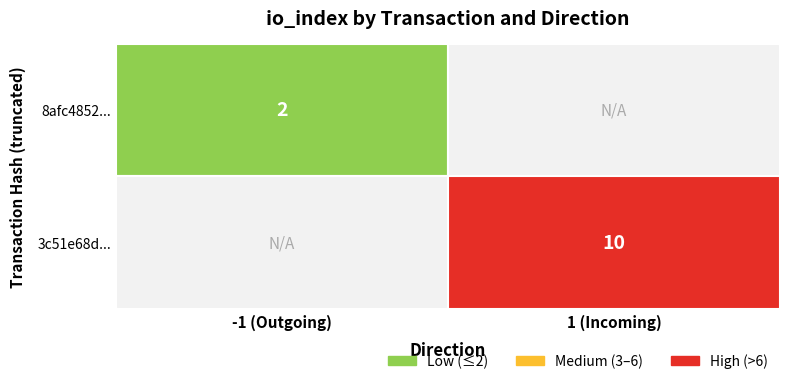

Reading left to right, transcribe all the data shown in this chart.

8afc4852f0e898e9c2b54fb4e869dec65ff3b62: -1	2
3c51e68dc86ba26e32338b3fdc8f7d314b85c74: 1	10